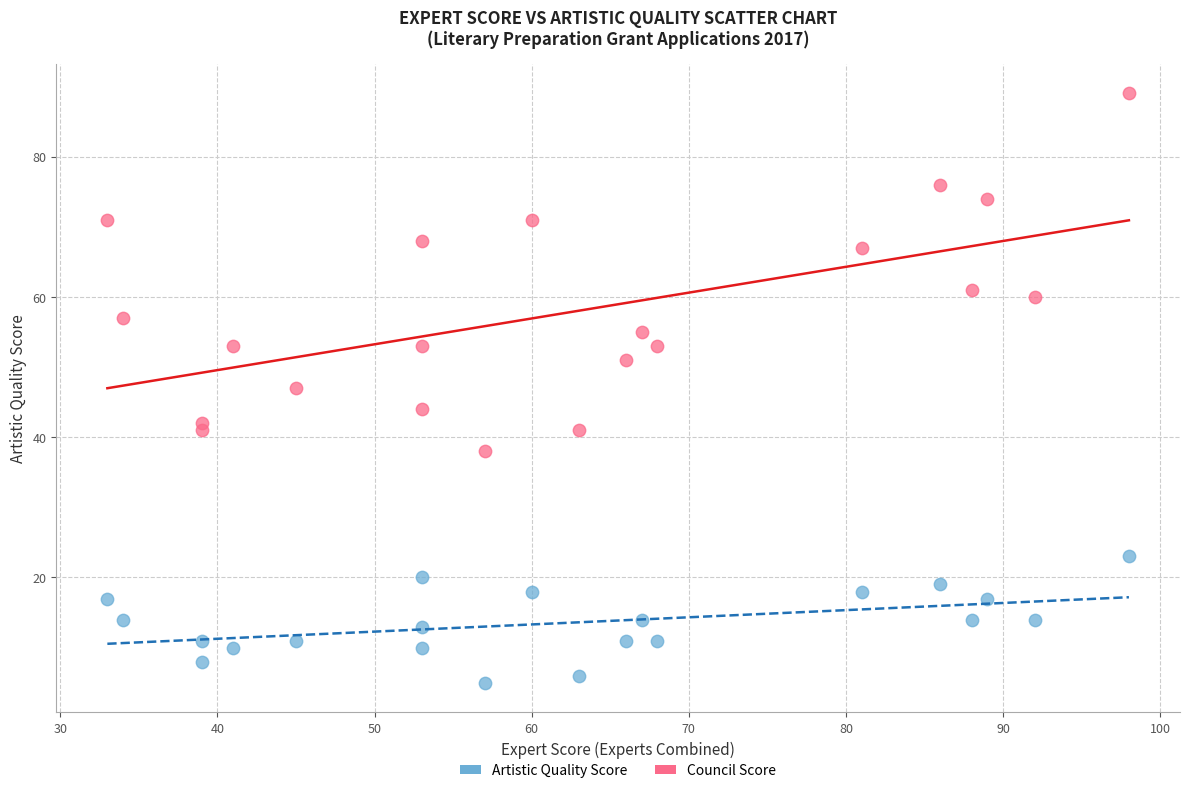

Which series has the largest Y range (max minus min)?

Council Score